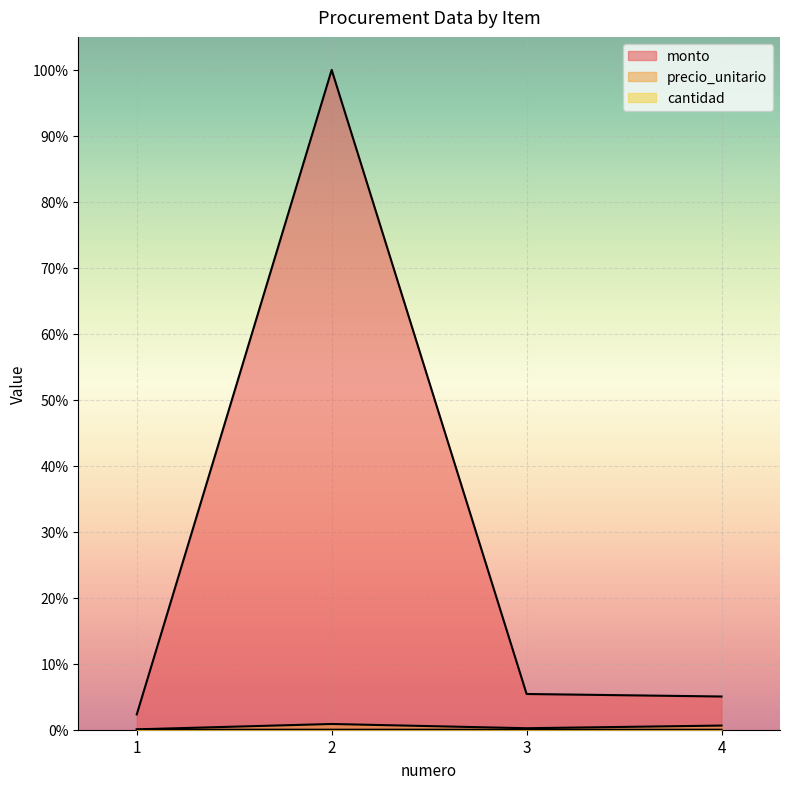

Which series has the largest range (max minus min)?

monto